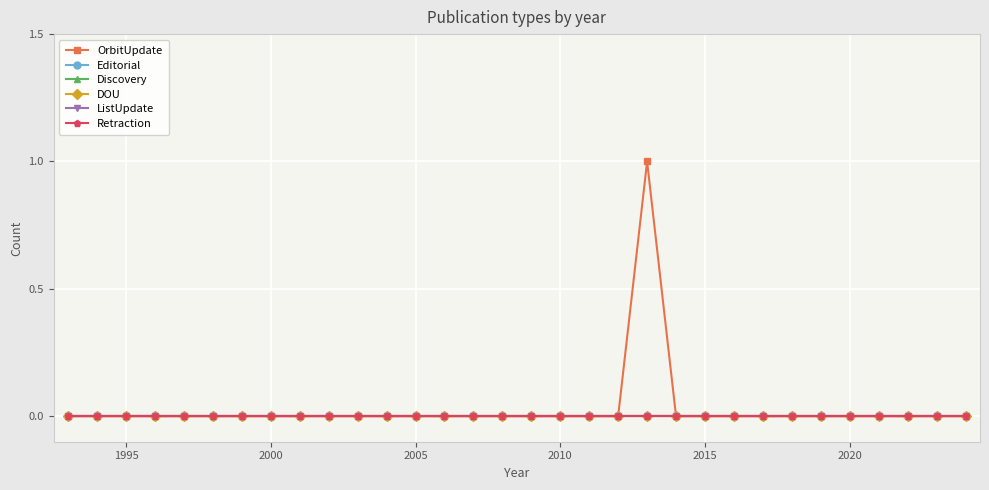

Rank the series by their maximum value, from highest to lowest.

OrbitUpdate, Editorial, Discovery, DOU, ListUpdate, Retraction